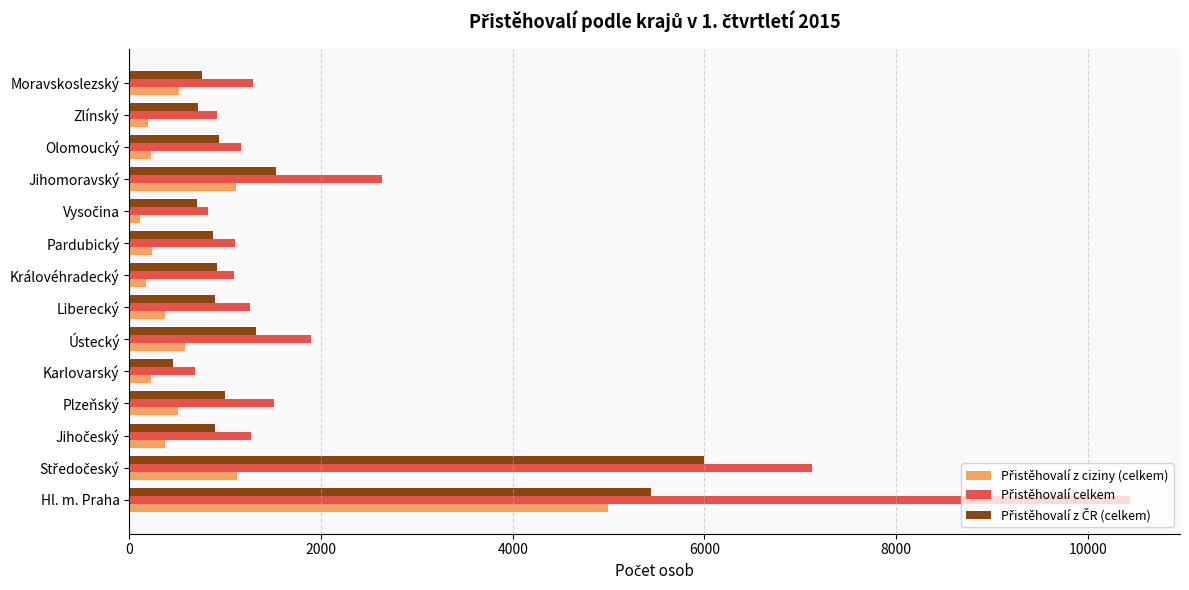

What is the spread (max minus min) of values at Olomoucký?

935